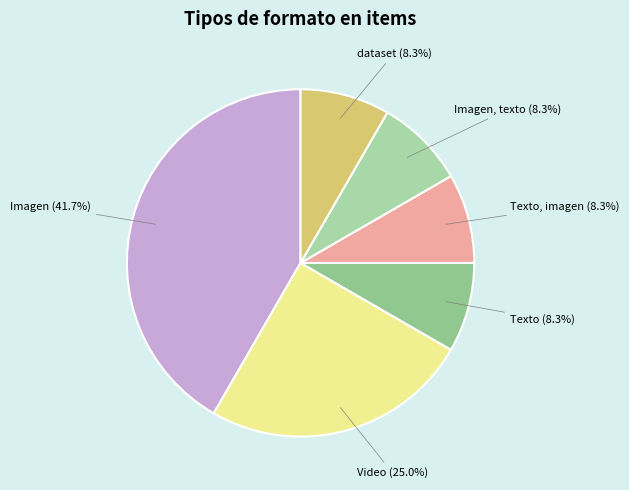

Which slice is the smallest?

Texto imagen